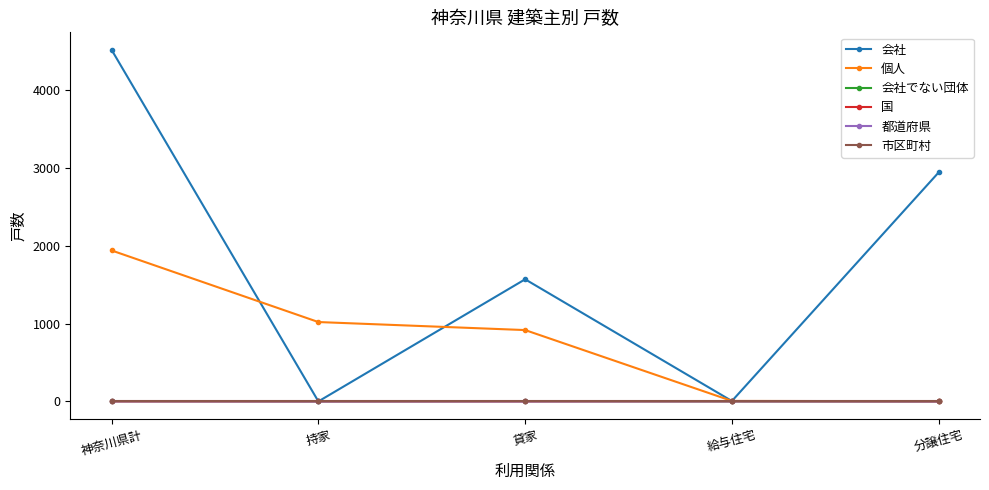

What is the sum of all 個人 values?

3882